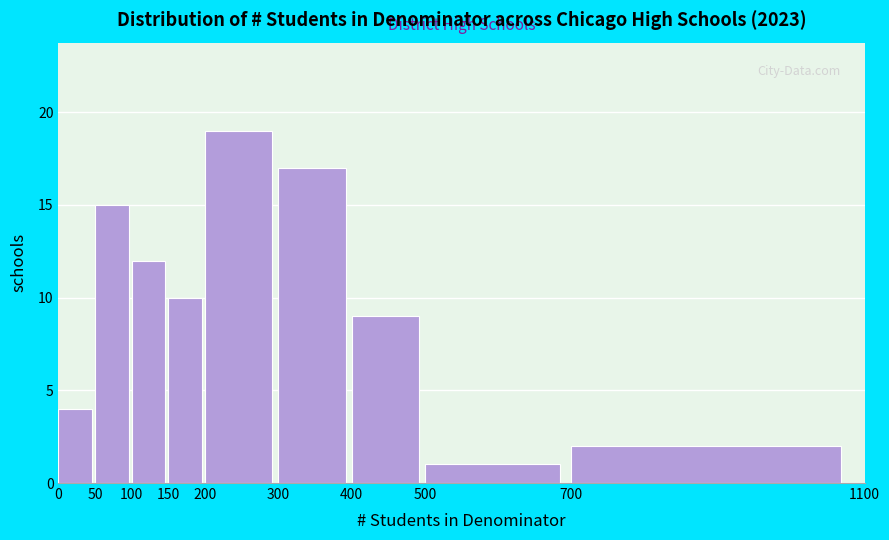

Reading left to right, list every bar in this chart as the range it spans on the x-axis followed by its height. The values are not printed on the chart, so give them approximately, as read against the axis.

0 to 50: 4
50 to 100: 15
100 to 150: 12
150 to 200: 10
200 to 300: 19
300 to 400: 17
400 to 500: 9
500 to 700: 1
700 to 1100: 2